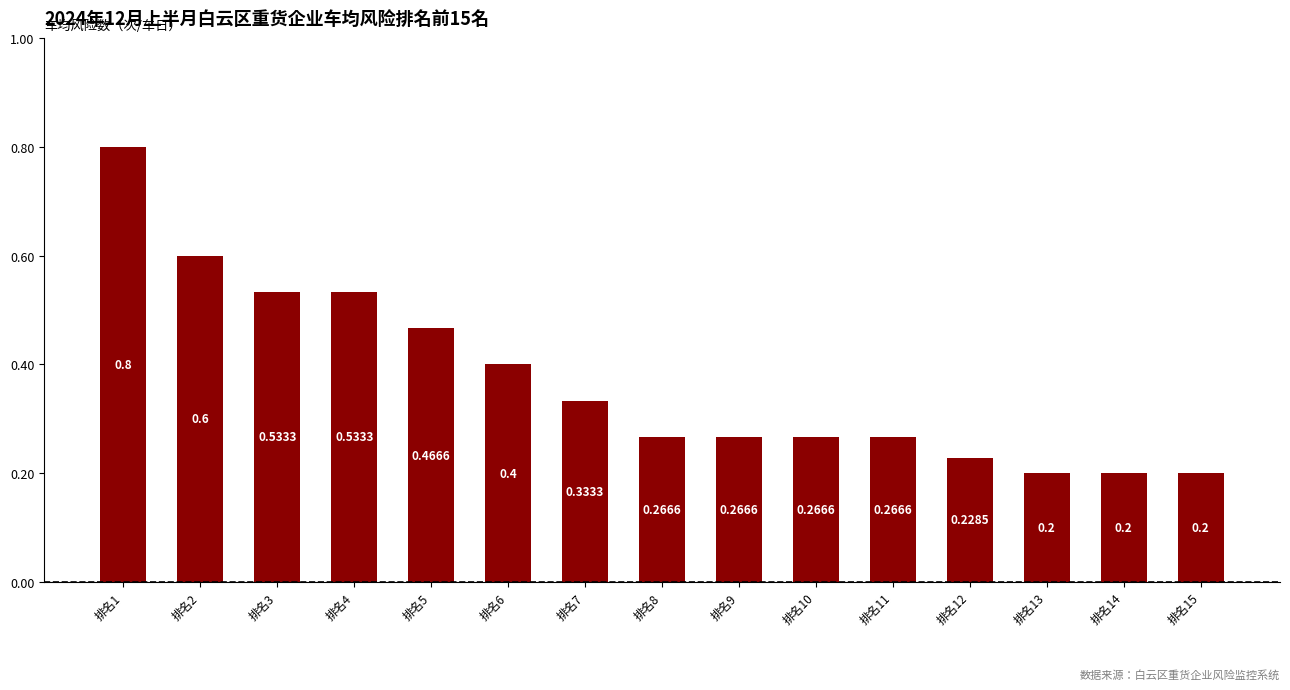

What is the average value?

0.4